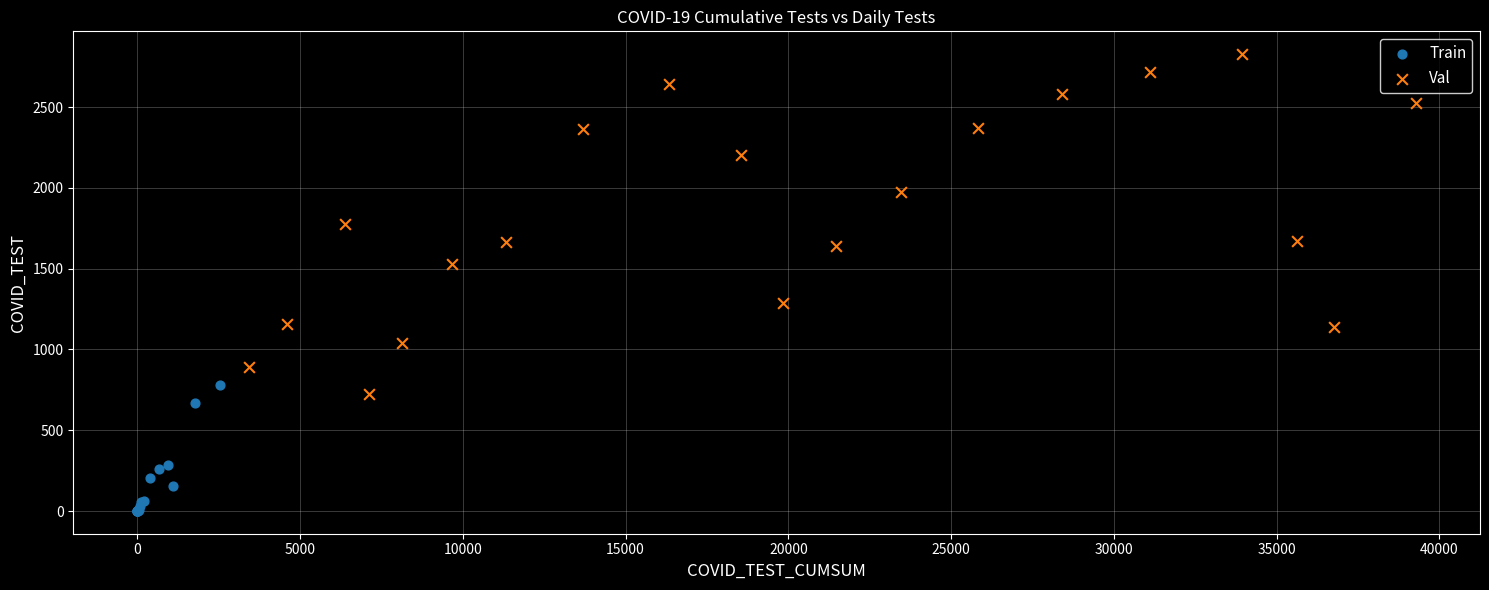

Which series has the widest spread of Y values?

Val